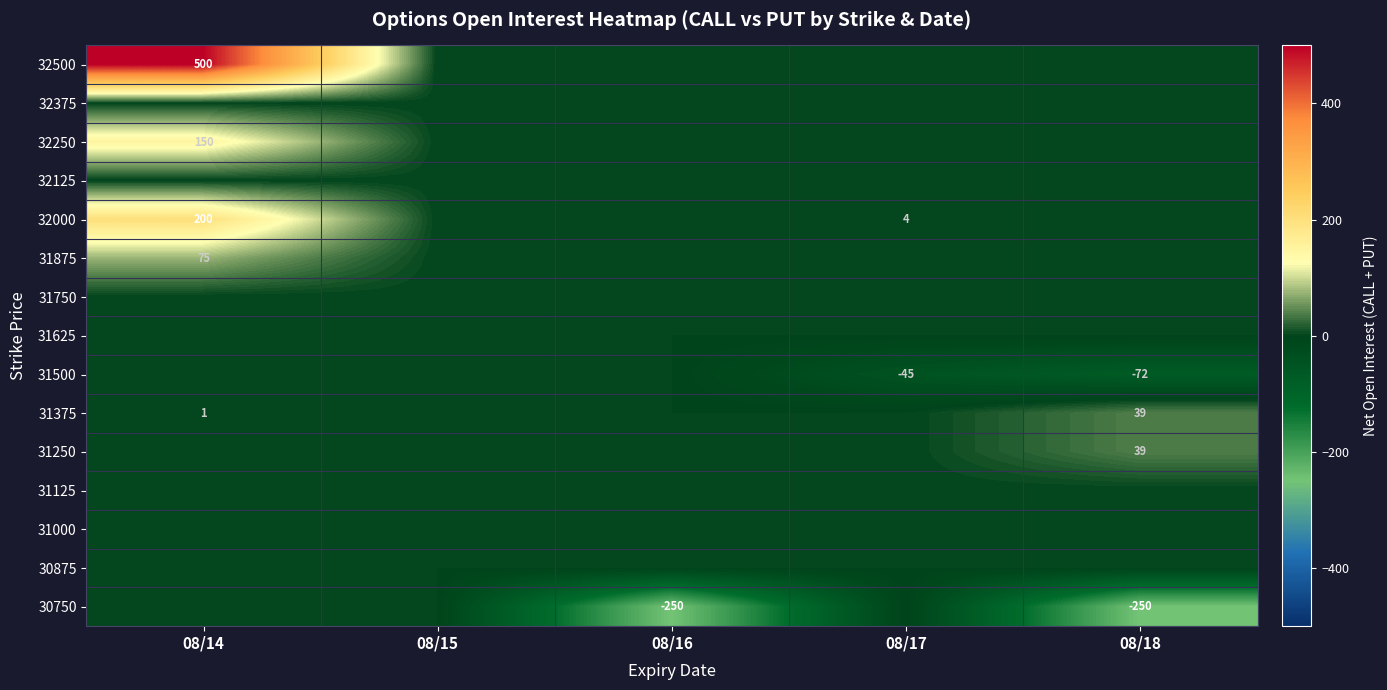

Is the value of 31125 at 08/18 greater than the value of 32500 at 08/17?

No